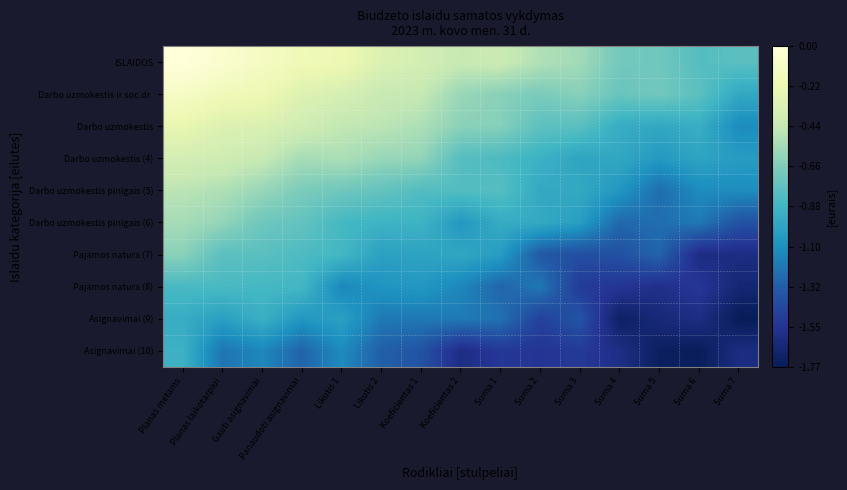

Reading left to right, list all the values displayed in this chart.

ISLAIDOS: Planas metams=-0.0	Planas laikotarpiui=-0.1	Gauti asignavimai=-0.1	Panaudoti asignavimai=-0.2	Likutis 1=-0.2	Likutis 2=-0.3	Koeficientas 1=-0.4	Koeficientas 2=-0.4	Suma 1=-0.4	Suma 2=-0.5	Suma 3=-0.6	Suma 4=-0.7	Suma 5=-0.7	Suma 6=-0.8	Suma 7=-0.8
Darbo uzmokestis ir soc.dr.: Planas metams=-0.1	Planas laikotarpiui=-0.2	Gauti asignavimai=-0.2	Panaudoti asignavimai=-0.3	Likutis 1=-0.4	Likutis 2=-0.4	Koeficientas 1=-0.4	Koeficientas 2=-0.6	Suma 1=-0.6	Suma 2=-0.7	Suma 3=-0.6	Suma 4=-0.7	Suma 5=-0.7	Suma 6=-0.8	Suma 7=-1.0
Darbo uzmokestis: Planas metams=-0.2	Planas laikotarpiui=-0.3	Gauti asignavimai=-0.3	Panaudoti asignavimai=-0.4	Likutis 1=-0.5	Likutis 2=-0.5	Koeficientas 1=-0.5	Koeficientas 2=-0.6	Suma 1=-0.6	Suma 2=-0.8	Suma 3=-0.8	Suma 4=-0.9	Suma 5=-1.0	Suma 6=-0.9	Suma 7=-1.1
Darbo uzmokestis (4): Planas metams=-0.4	Planas laikotarpiui=-0.4	Gauti asignavimai=-0.4	Panaudoti asignavimai=-0.5	Likutis 1=-0.5	Likutis 2=-0.6	Koeficientas 1=-0.6	Koeficientas 2=-0.8	Suma 1=-0.8	Suma 2=-0.9	Suma 3=-1.0	Suma 4=-1.0	Suma 5=-1.1	Suma 6=-1.0	Suma 7=-1.0
Darbo uzmokestis pinigais (5): Planas metams=-0.5	Planas laikotarpiui=-0.5	Gauti asignavimai=-0.6	Panaudoti asignavimai=-0.7	Likutis 1=-0.7	Likutis 2=-0.8	Koeficientas 1=-0.8	Koeficientas 2=-0.8	Suma 1=-0.8	Suma 2=-1.0	Suma 3=-1.0	Suma 4=-1.1	Suma 5=-1.3	Suma 6=-1.1	Suma 7=-1.1
Darbo uzmokestis pinigais (6): Planas metams=-0.5	Planas laikotarpiui=-0.6	Gauti asignavimai=-0.7	Panaudoti asignavimai=-0.8	Likutis 1=-0.9	Likutis 2=-0.9	Koeficientas 1=-0.9	Koeficientas 2=-1.1	Suma 1=-0.9	Suma 2=-1.0	Suma 3=-1.0	Suma 4=-1.3	Suma 5=-1.3	Suma 6=-1.2	Suma 7=-1.4
Pajamos natura (7): Planas metams=-0.6	Planas laikotarpiui=-0.8	Gauti asignavimai=-0.8	Panaudoti asignavimai=-0.8	Likutis 1=-0.9	Likutis 2=-1.0	Koeficientas 1=-1.0	Koeficientas 2=-1.0	Suma 1=-1.0	Suma 2=-1.4	Suma 3=-1.4	Suma 4=-1.4	Suma 5=-1.3	Suma 6=-1.6	Suma 7=-1.6
Pajamos natura (8): Planas metams=-0.9	Planas laikotarpiui=-0.9	Gauti asignavimai=-0.9	Panaudoti asignavimai=-0.9	Likutis 1=-1.1	Likutis 2=-1.1	Koeficientas 1=-1.1	Koeficientas 2=-1.1	Suma 1=-1.3	Suma 2=-1.2	Suma 3=-1.5	Suma 4=-1.5	Suma 5=-1.6	Suma 6=-1.5	Suma 7=-1.7
Asignavimai (9): Planas metams=-0.9	Planas laikotarpiui=-1.0	Gauti asignavimai=-0.9	Panaudoti asignavimai=-1.1	Likutis 1=-1.0	Likutis 2=-1.2	Koeficientas 1=-1.2	Koeficientas 2=-1.2	Suma 1=-1.2	Suma 2=-1.5	Suma 3=-1.4	Suma 4=-1.7	Suma 5=-1.6	Suma 6=-1.6	Suma 7=-1.8
Asignavimai (10): Planas metams=-0.9	Planas laikotarpiui=-1.2	Gauti asignavimai=-1.1	Panaudoti asignavimai=-1.3	Likutis 1=-1.1	Likutis 2=-1.3	Koeficientas 1=-1.4	Koeficientas 2=-1.6	Suma 1=-1.5	Suma 2=-1.5	Suma 3=-1.5	Suma 4=-1.6	Suma 5=-1.7	Suma 6=-1.8	Suma 7=-1.6